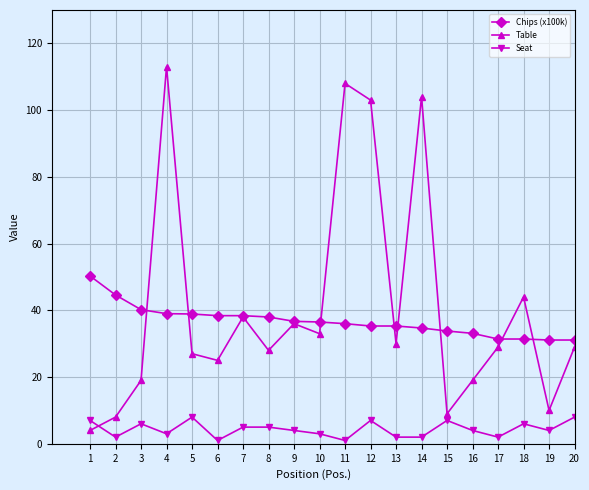

Does the chart have visible grid lines?

Yes